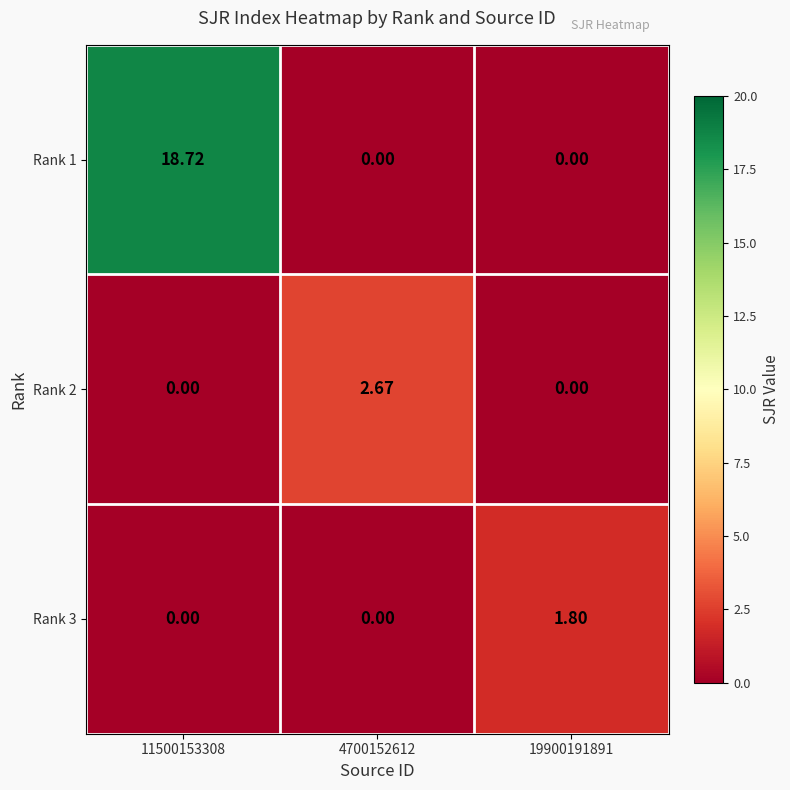

Is the value of Rank 3 at 19900191891 greater than the value of Rank 2 at 19900191891?

Yes